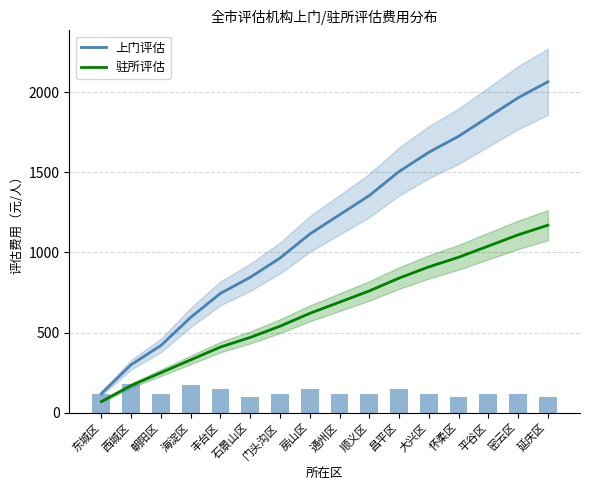

What are all the series names shown in the legend?

上门评估, 驻所评估